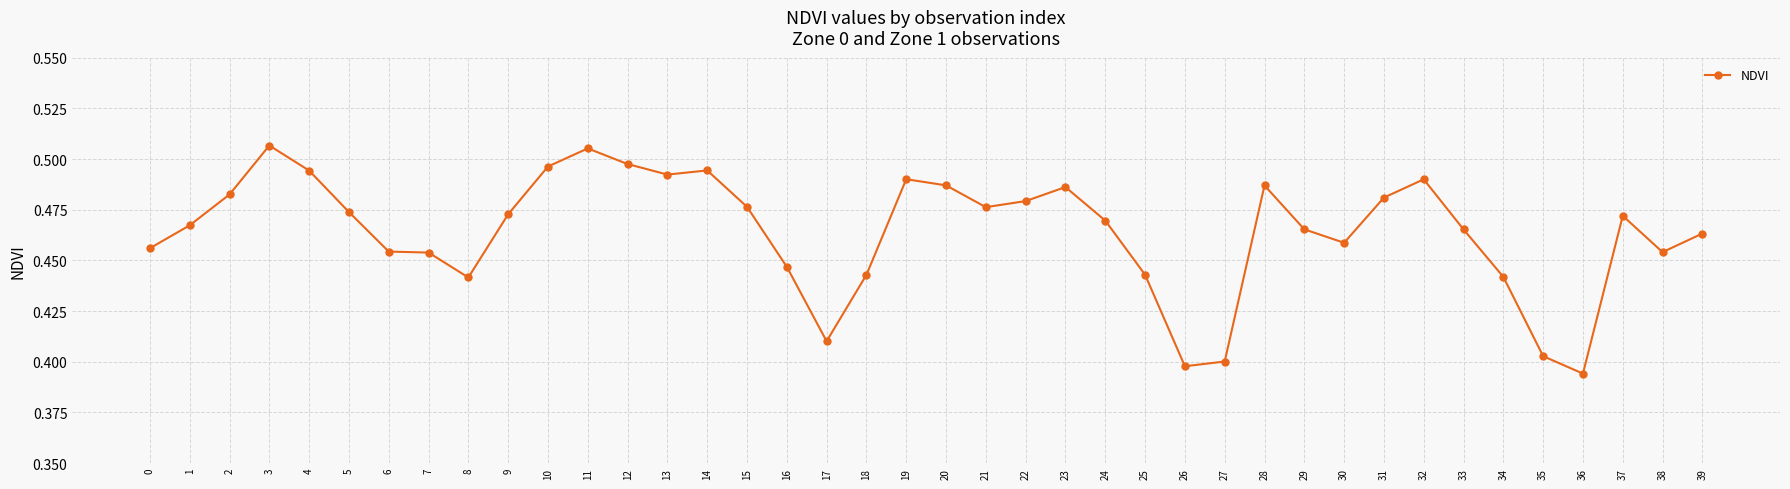

True or false: there are more than 0 points higher than both neighbors.

True